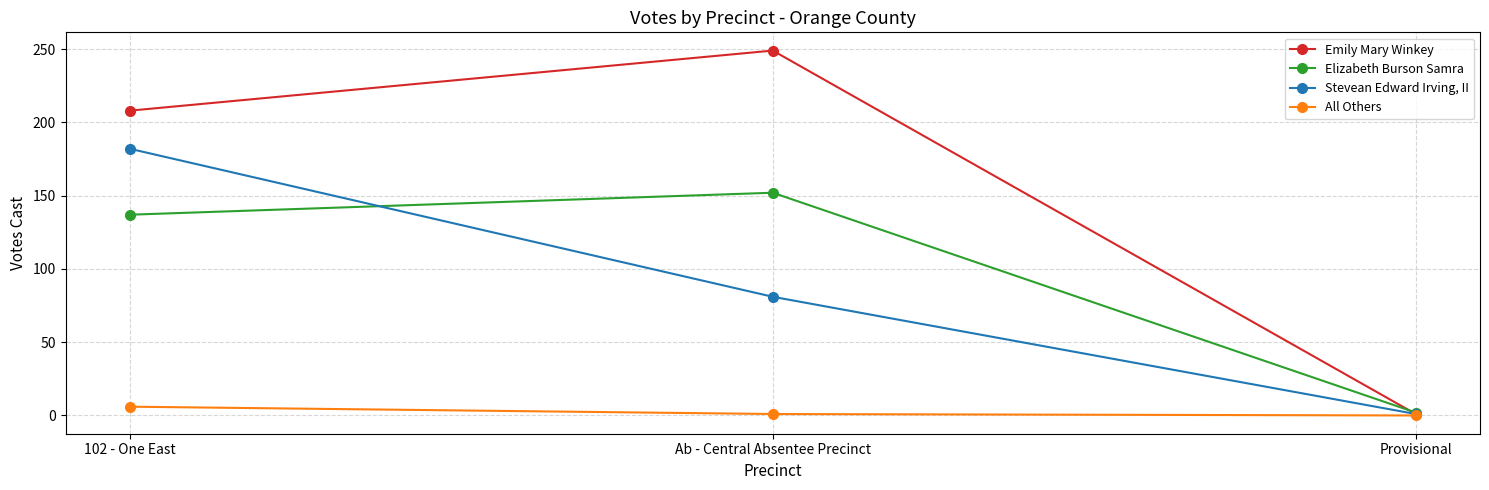

The Emily Mary Winkey series shows 337 at 102 - One East. True or false?

False